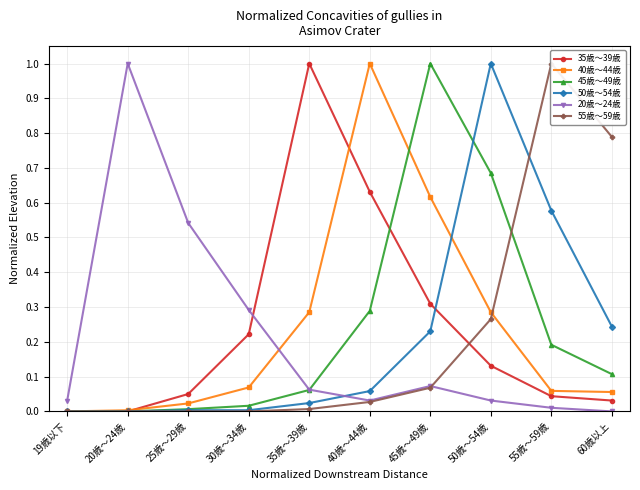

Count the number of data series in this chart.

6